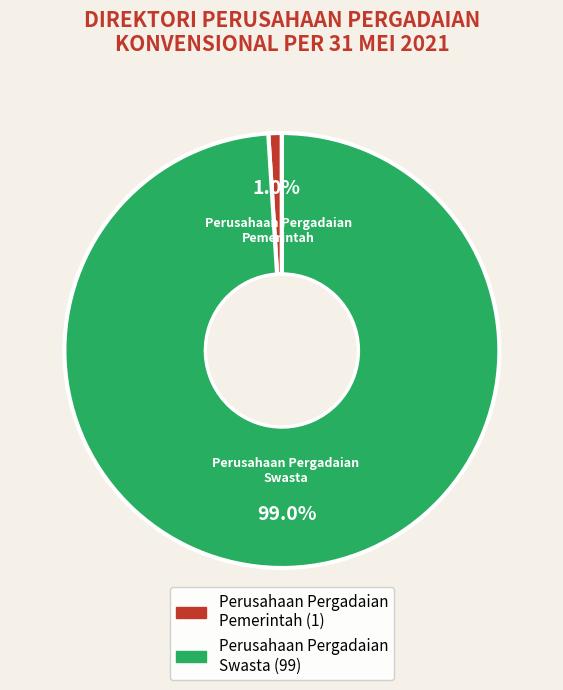

What is the largest slice in the pie chart?

Perusahaan Pergadaian Swasta